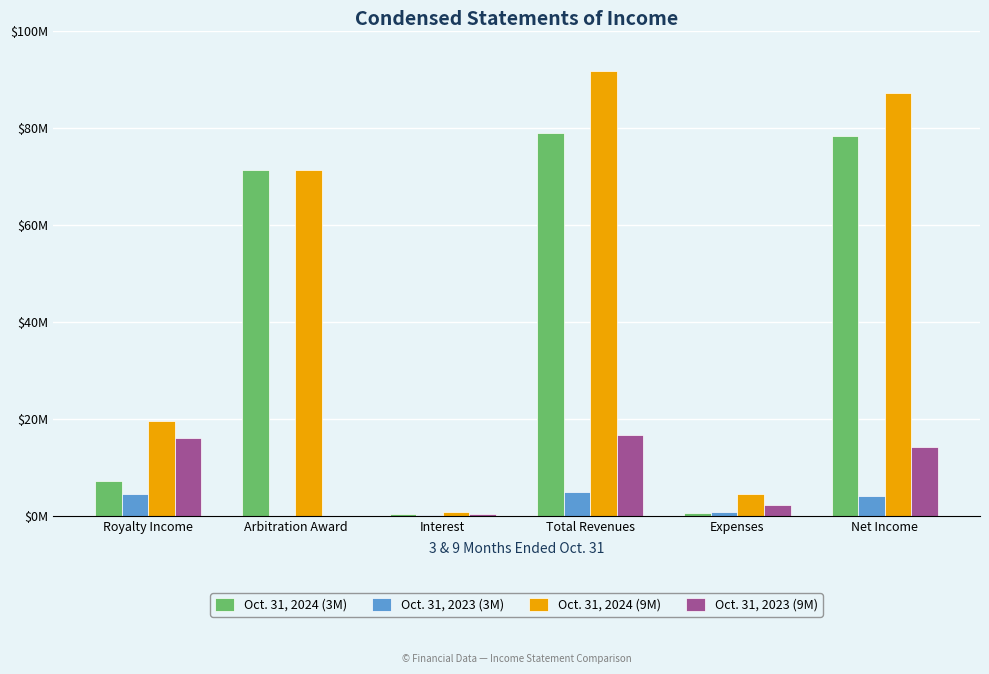

Does the chart contain stacked bars?

No